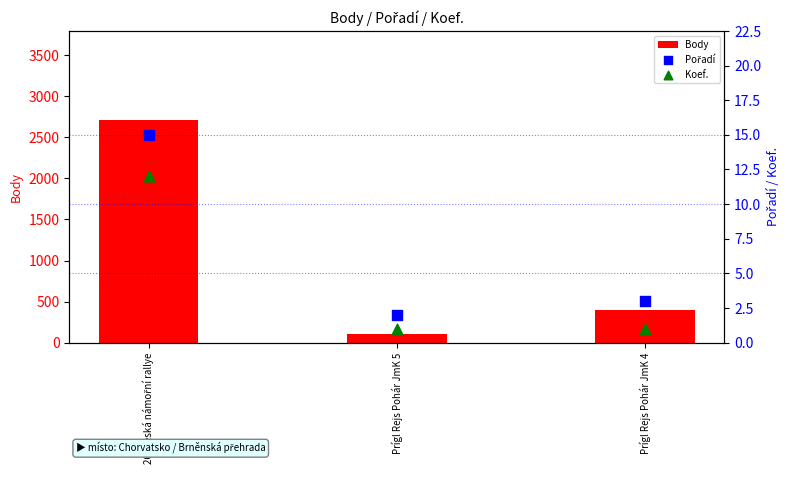

Is the value of Pořadí at 26. Česká námořní rallye greater than the value of Koef. at Prígl Rejs Pohár JmK 5?

Yes